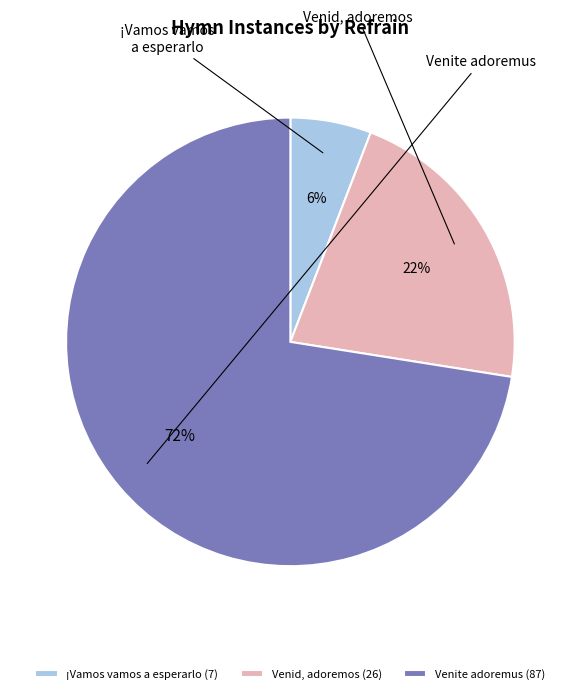

To the nearest percent, what is the combined percentage of ¡Vamos vamos a esperarlo (7) and Venite adoremus (87)?

78%